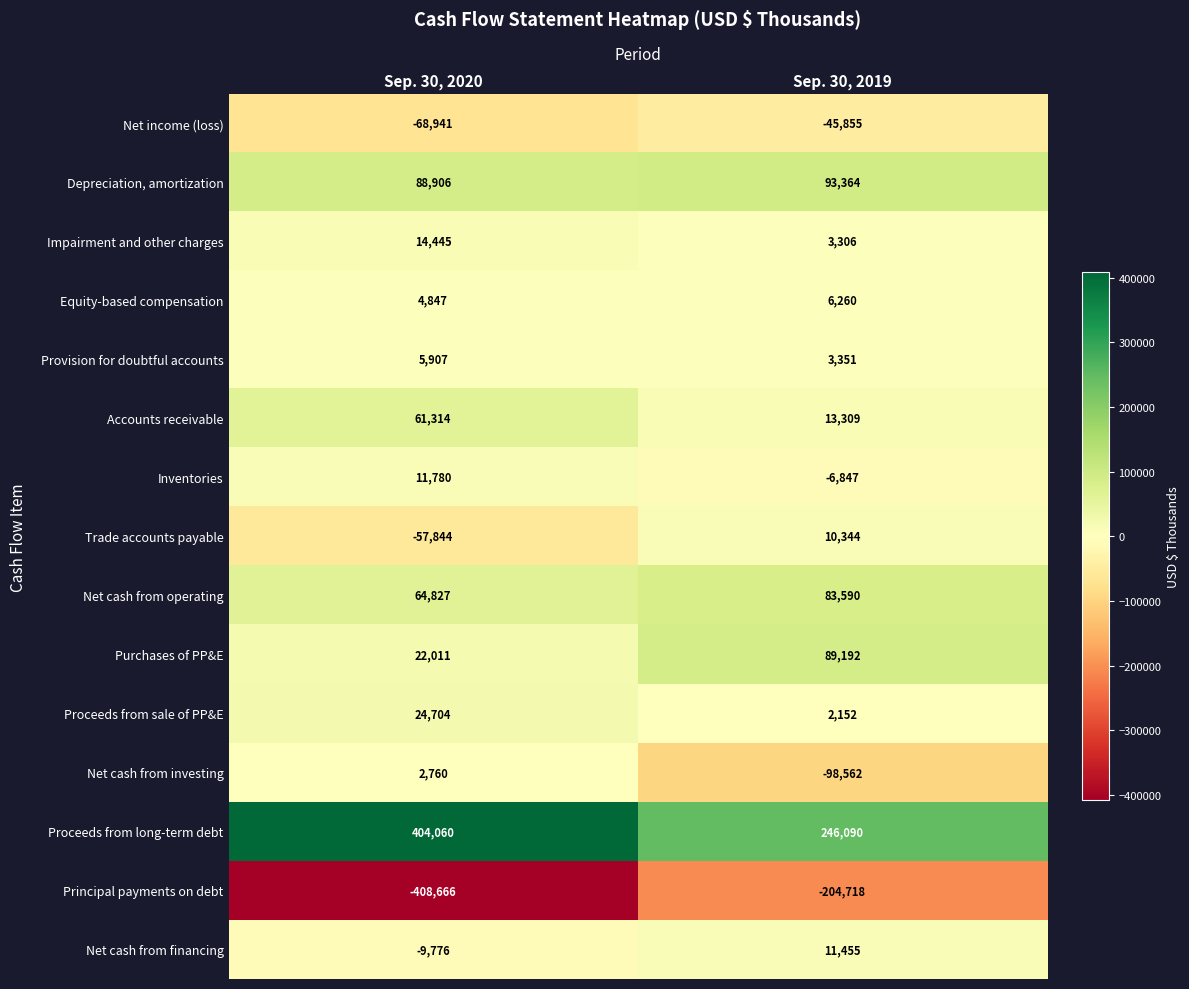

Which series has the largest range (max minus min)?

Principal payments on debt